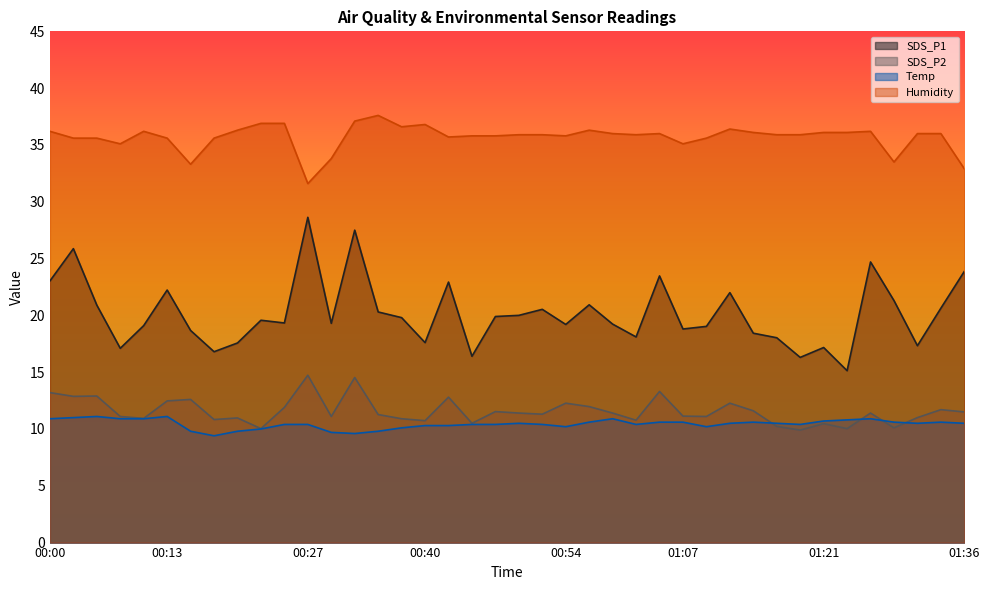

What is the label of the 2nd point from the right?

01:34